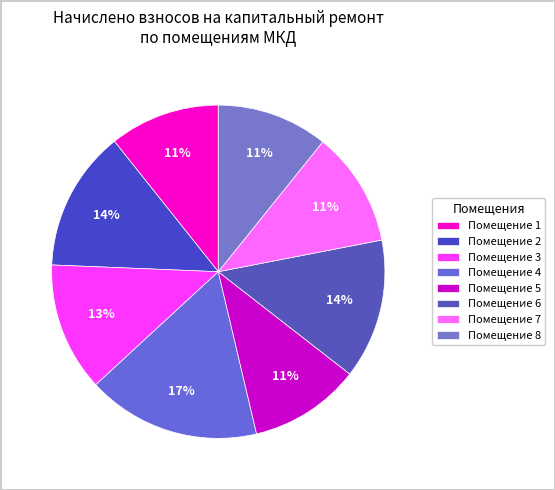

How many slices are in this pie chart?

8